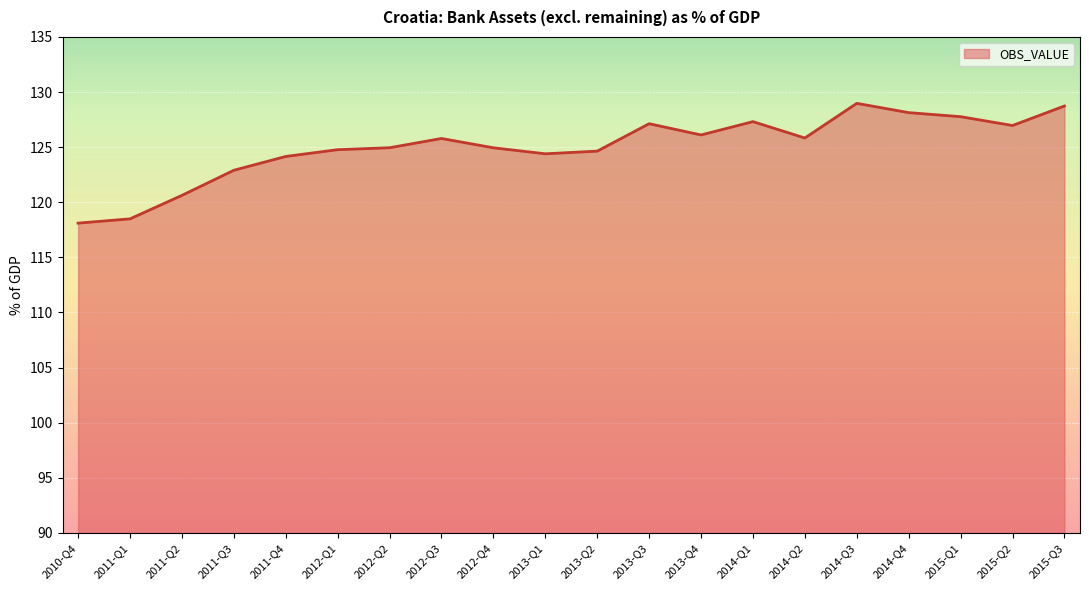

What is the change in value from 2012-Q1 to 2014-Q4?

+3.4